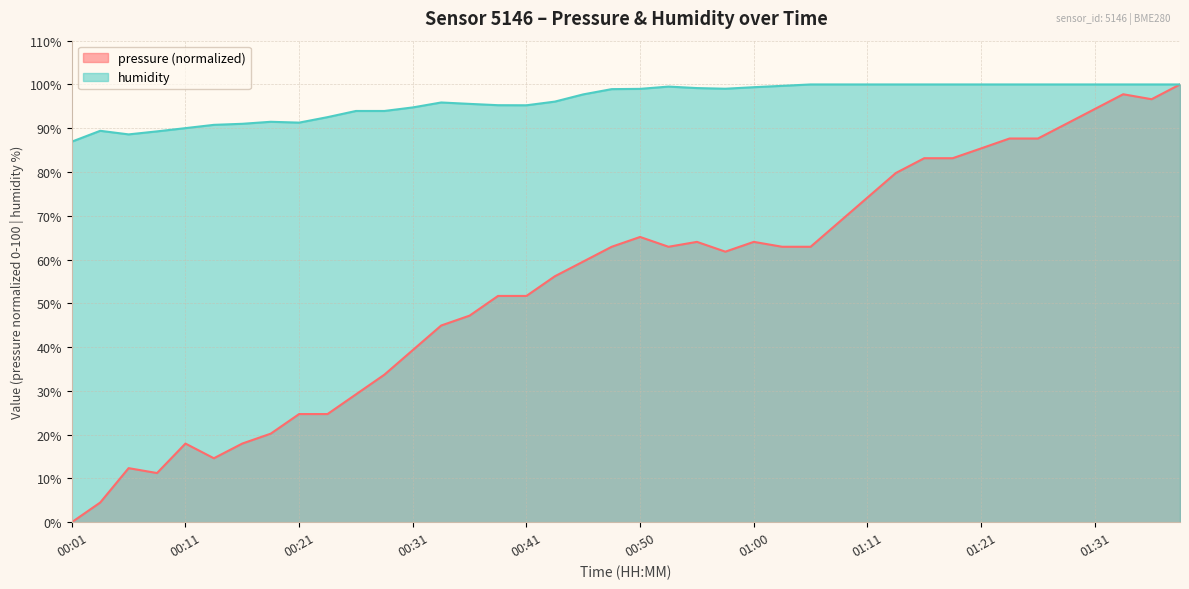

True or false: humidity and pressure intersect in this chart.

False